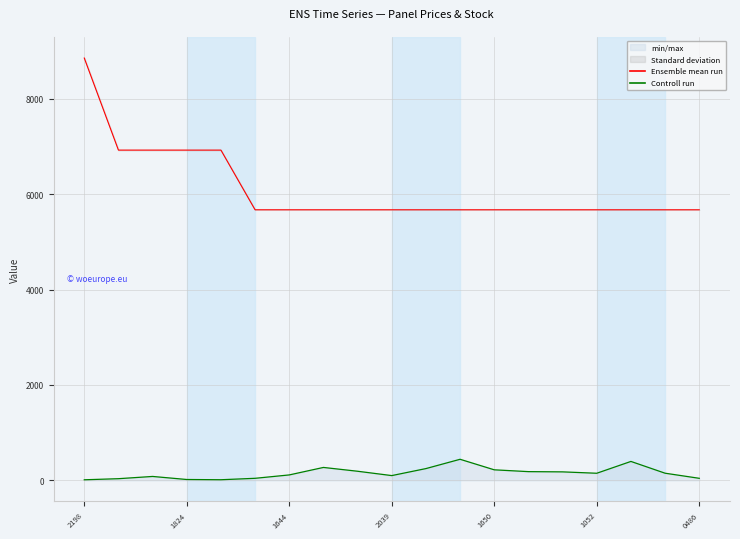

What is the difference between the maximum and minimum values in the Ensemble mean run series?

3182.8